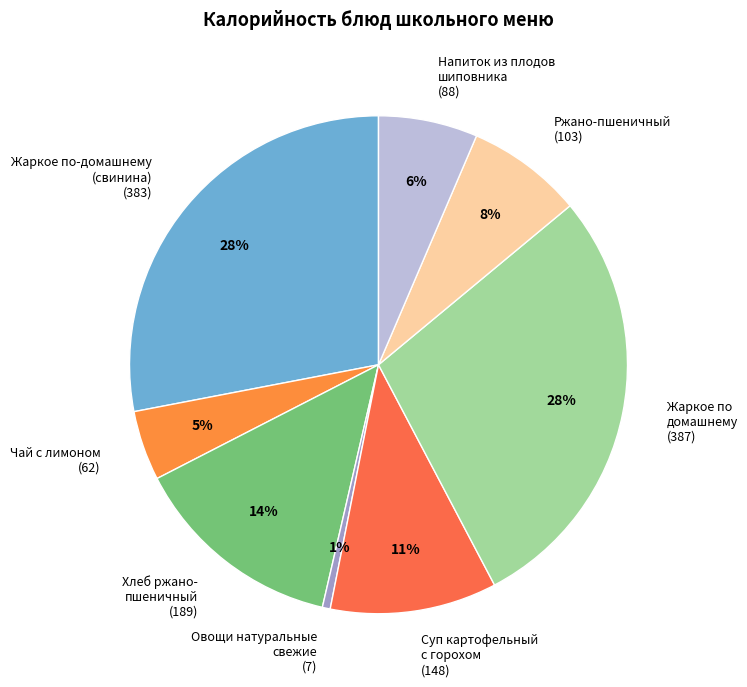

How many slices are in this pie chart?

8